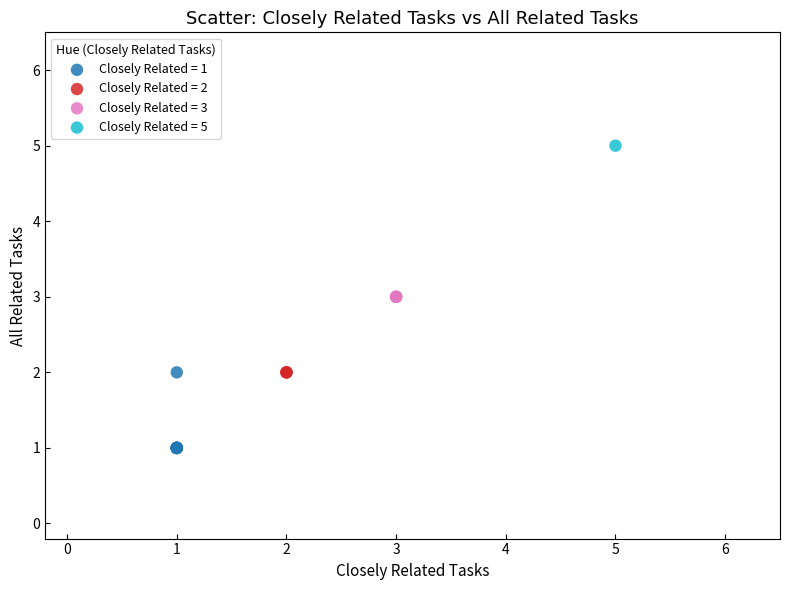

Which series contains the highest Y value?

Closely Related = 5